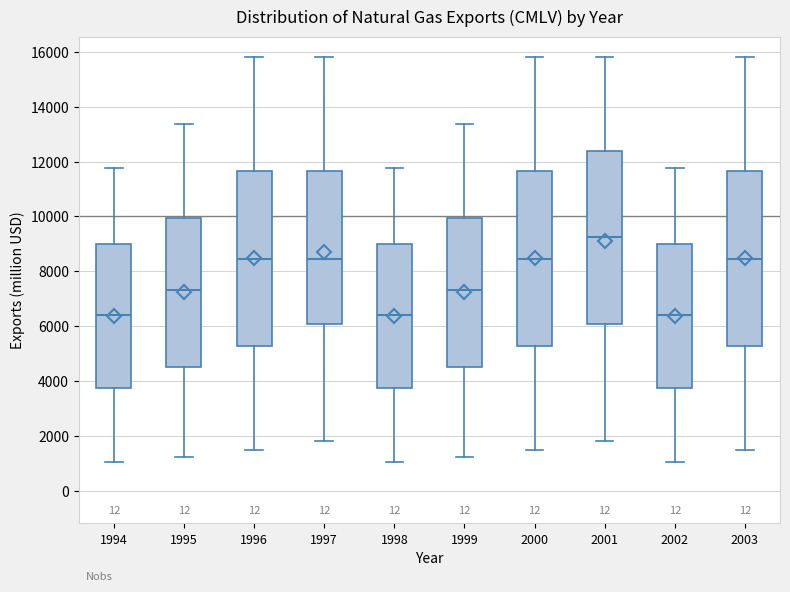

Where does the upper whisker of the box at x = 1999 end on the y-axis? The values are not printed on the chart, so give them approximately, as read against the axis.

13400